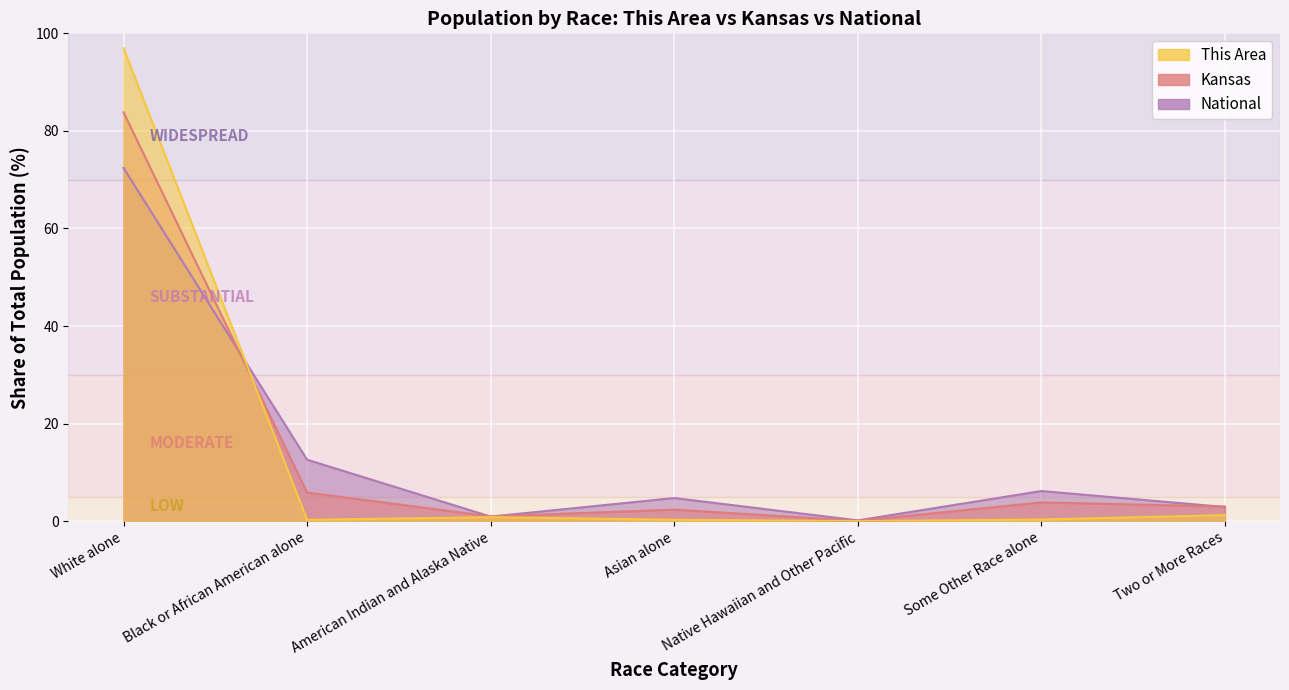

Reading left to right, list all the values displayed in this chart.

This Area: White alone=96.9	Black or African American alone=0.3	American Indian and Alaska Native=0.8	Asian alone=0.3	Native Hawaiian and Other Pacific=0.0	Some Other Race alone=0.4	Two or More Races=1.3
Kansas: White alone=83.8	Black or African American alone=5.9	American Indian and Alaska Native=1.0	Asian alone=2.4	Native Hawaiian and Other Pacific=0.1	Some Other Race alone=3.9	Two or More Races=3.0
National: White alone=72.4	Black or African American alone=12.6	American Indian and Alaska Native=0.9	Asian alone=4.8	Native Hawaiian and Other Pacific=0.2	Some Other Race alone=6.2	Two or More Races=2.9